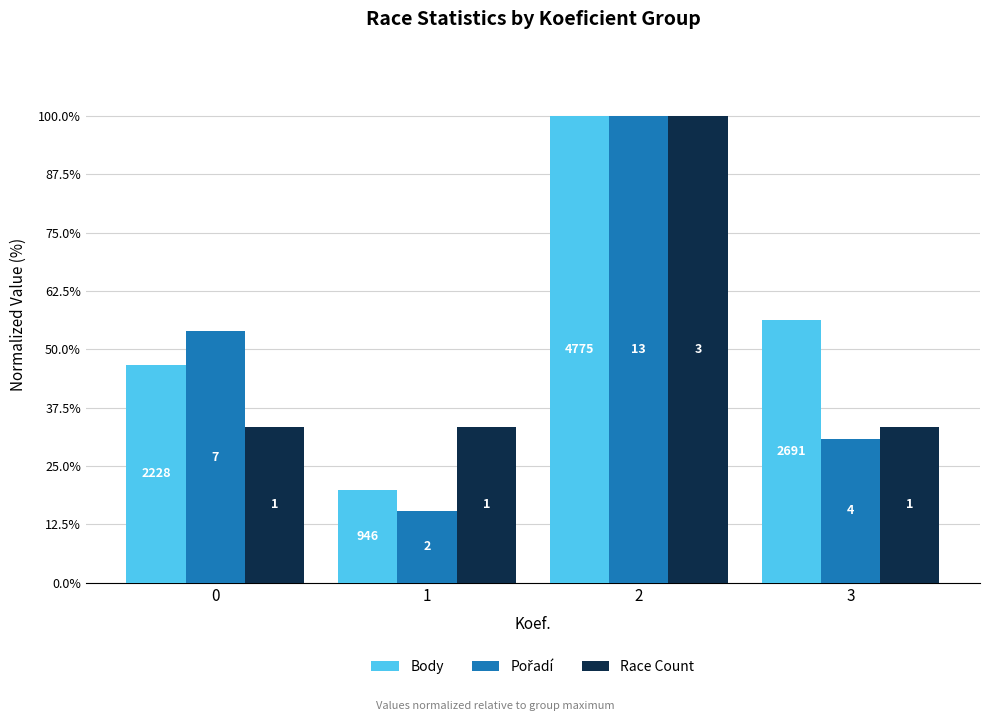

Which series has the largest total across all categories?

Body